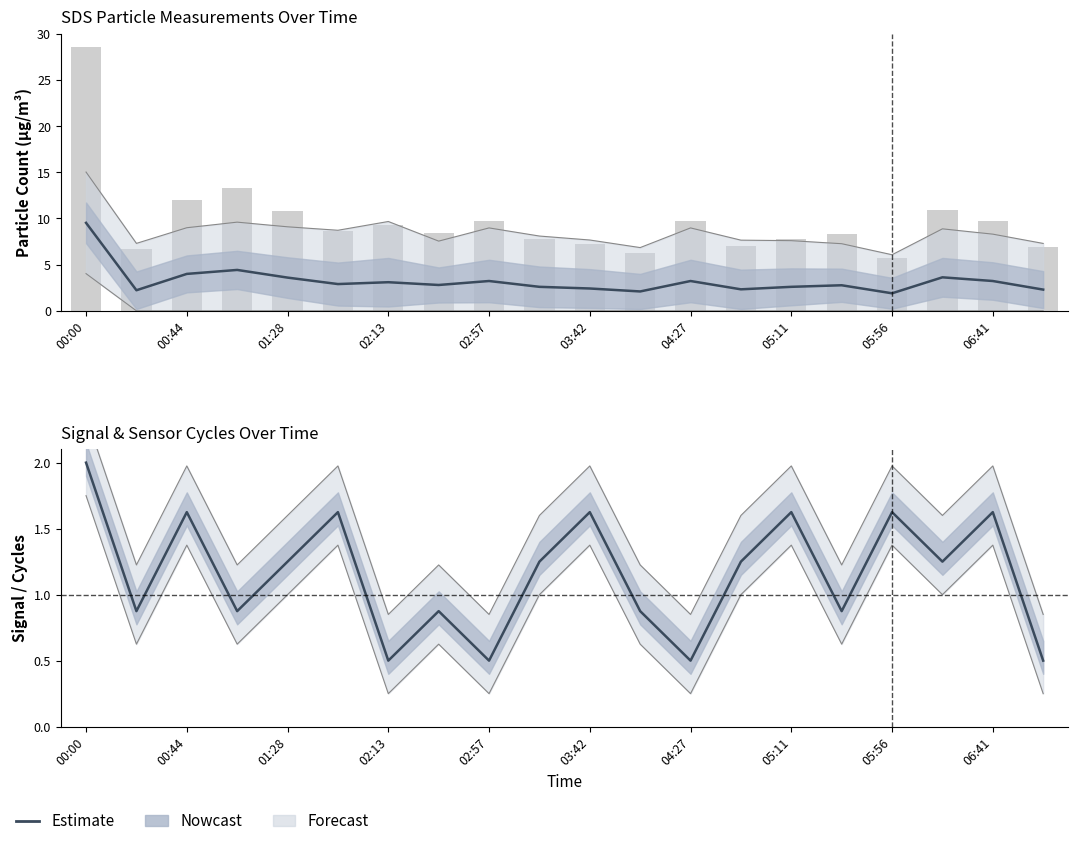

Read the Signal (Estimate) value at 00:00.

2.0